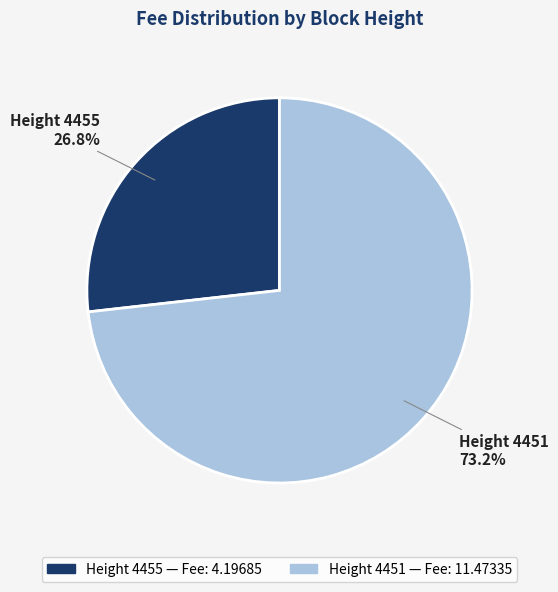

Does any single category account for the majority?

Yes